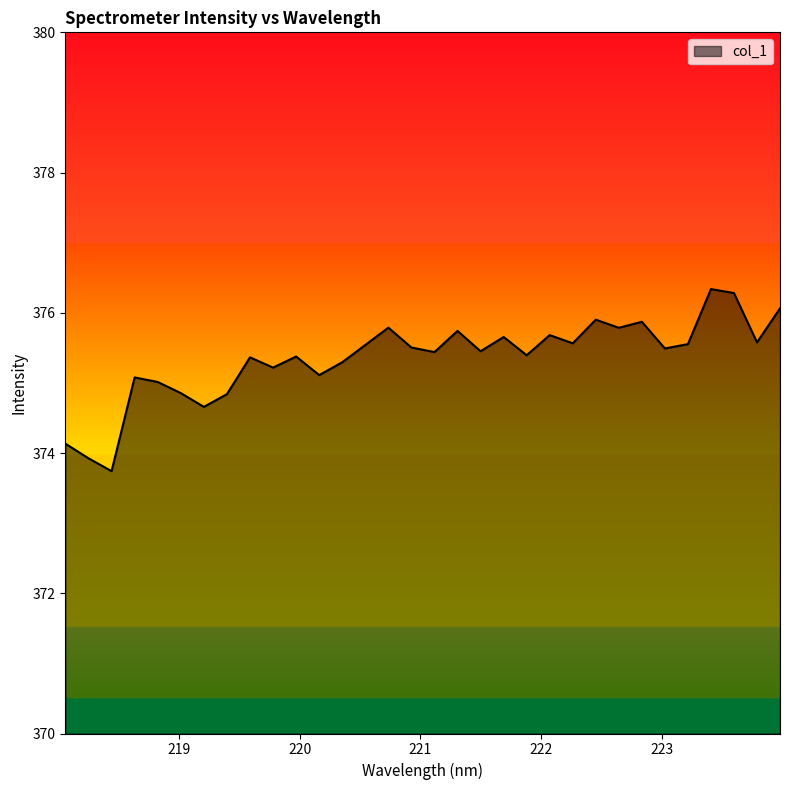

What is the maximum value shown in the chart?

376.3